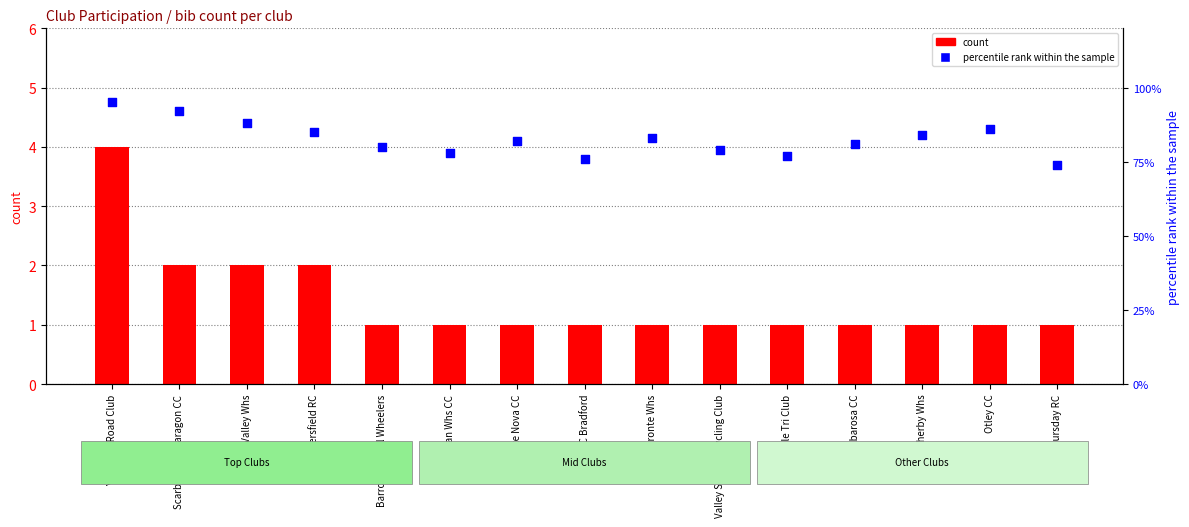

At how many categories does at least one series exceed 53?

15